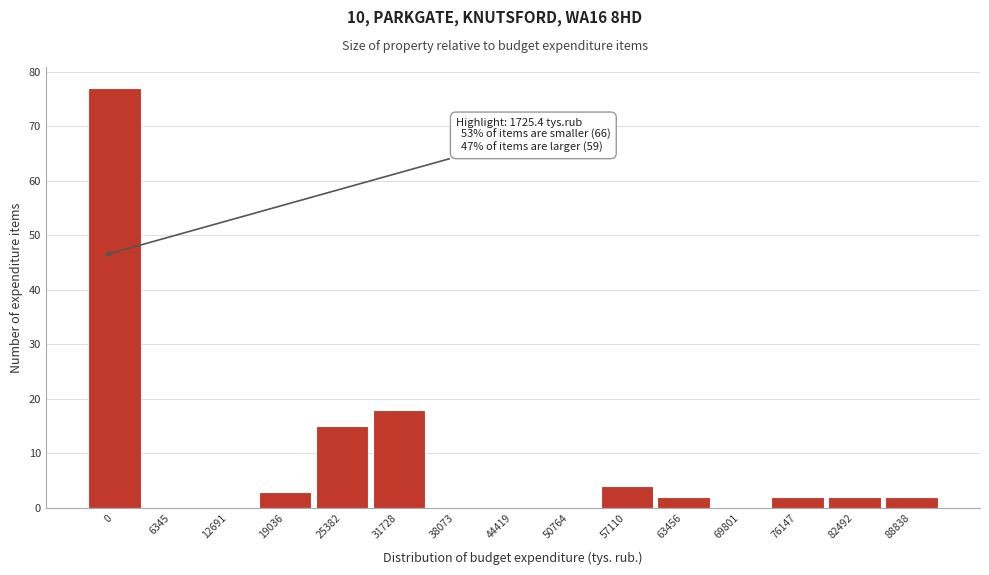

Reading left to right, transcribe all the data shown in this chart.

0=77	6345=0	12691=0	19036=3	25382=15	31728=18	38073=0	44419=0	50764=0	57110=4	63456=2	69801=0	76147=2	82492=2	88838=2